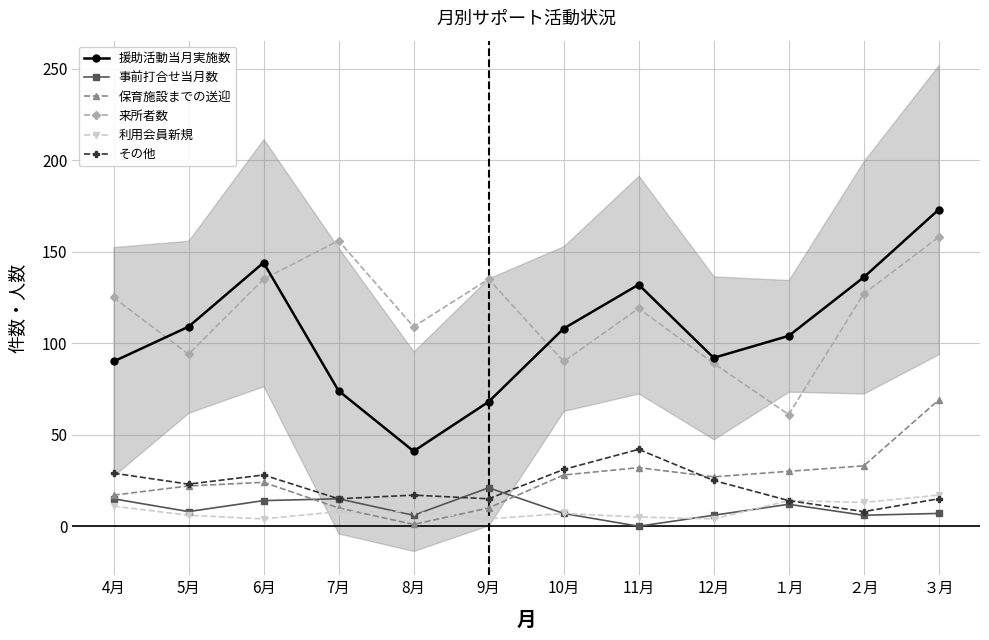

What position from the left is 5月?

2